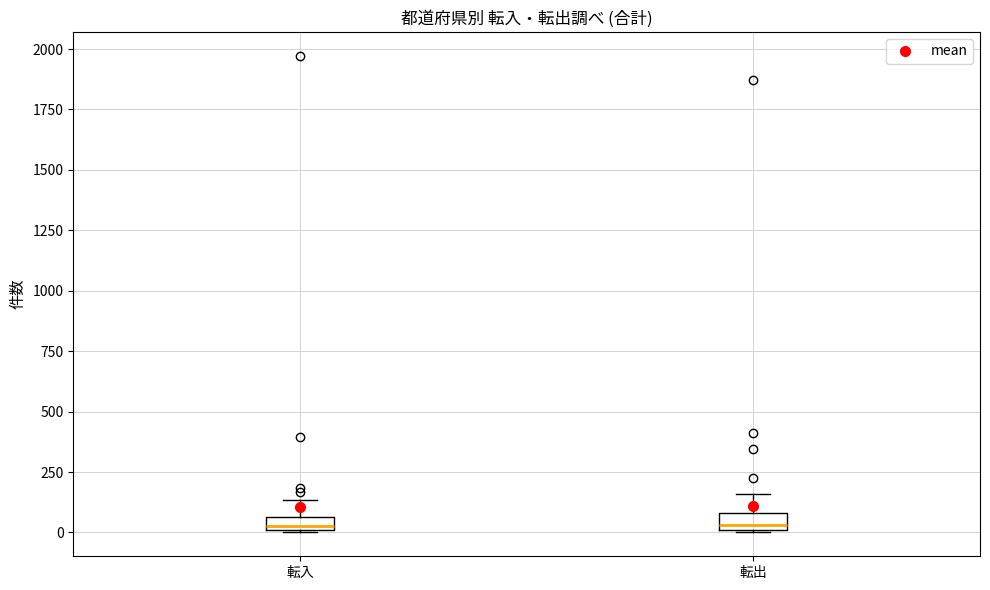

Where is the upper edge of the box for 転入 on the y-axis? The values are not printed on the chart, so give them approximately, as read against the axis.

50